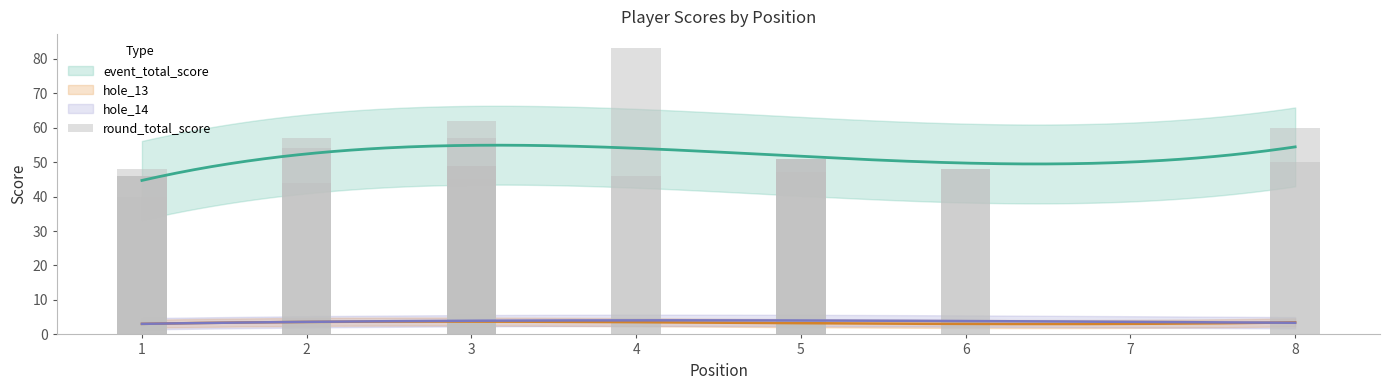

What is the average value?

51